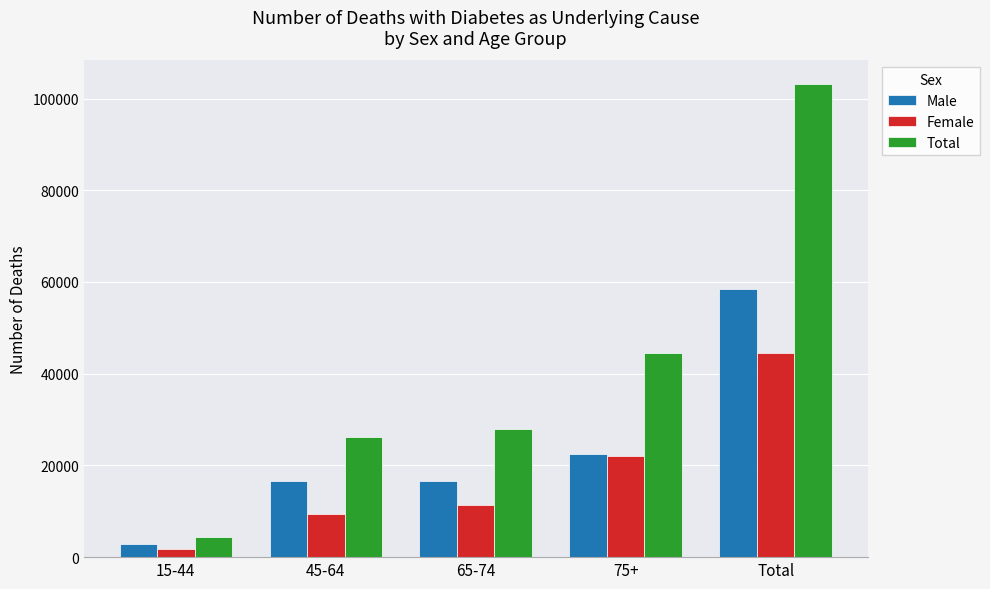

How many bars are there in each group?

3